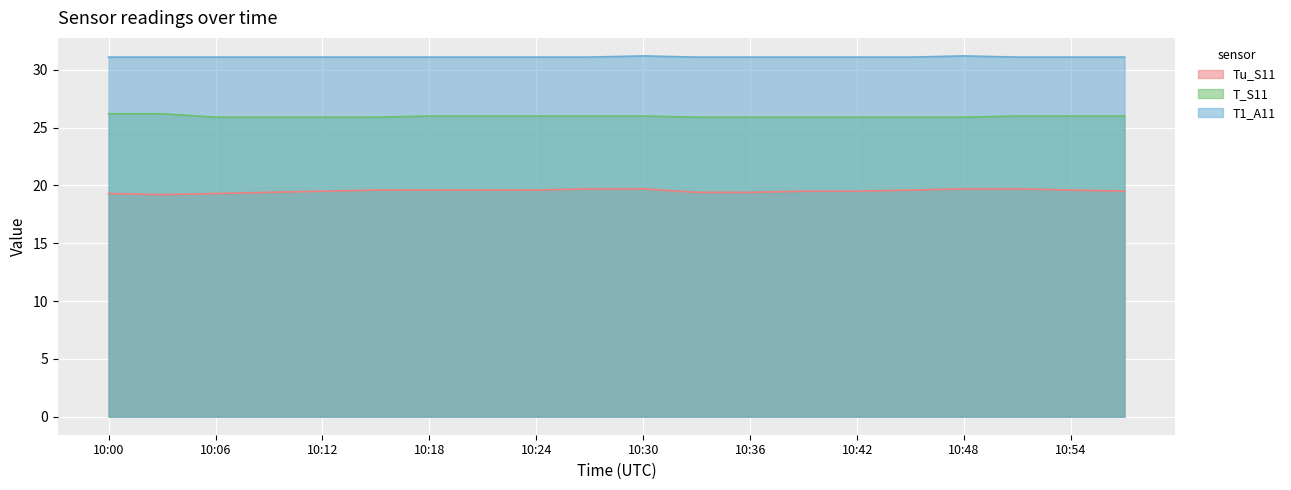

At which label does T1_A11 reach its minimum?

10:00